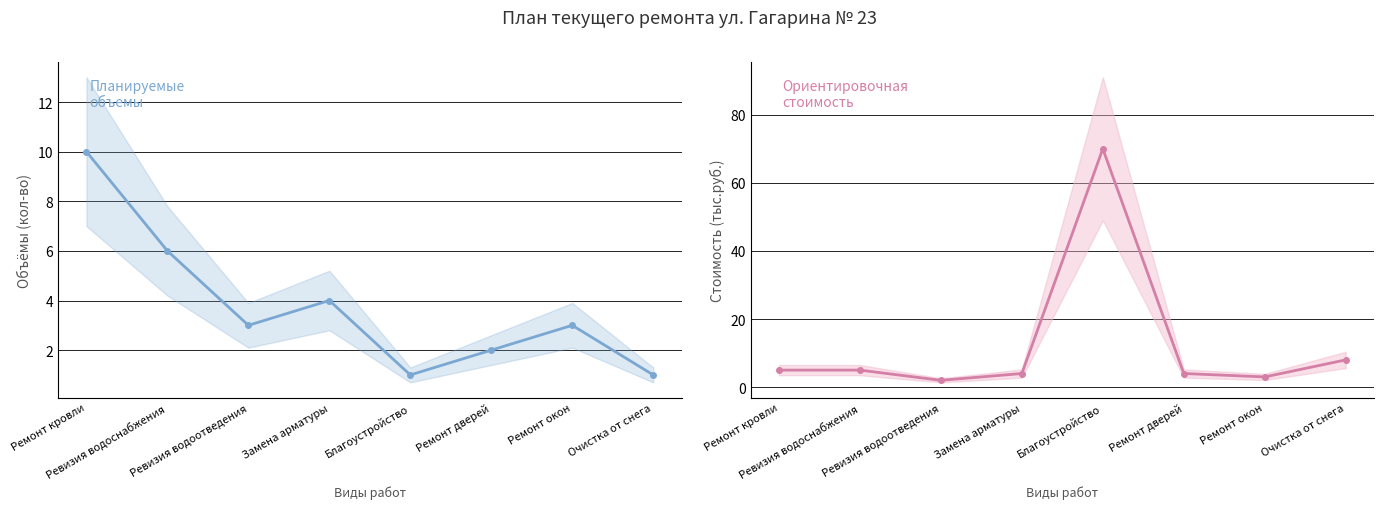

Reading left to right, extract all data points from this chart.

Планируемые объемы: Ремонт кровли=10	Ревизия водоснабжения=6	Ревизия водоотведения=3	Замена арматуры=4	Благоустройство=1	Ремонт дверей=2	Ремонт окон=3	Очистка от снега=1
Ориентировочная стоимость: Ремонт кровли=5	Ревизия водоснабжения=5	Ревизия водоотведения=2	Замена арматуры=4	Благоустройство=70	Ремонт дверей=4	Ремонт окон=3	Очистка от снега=8